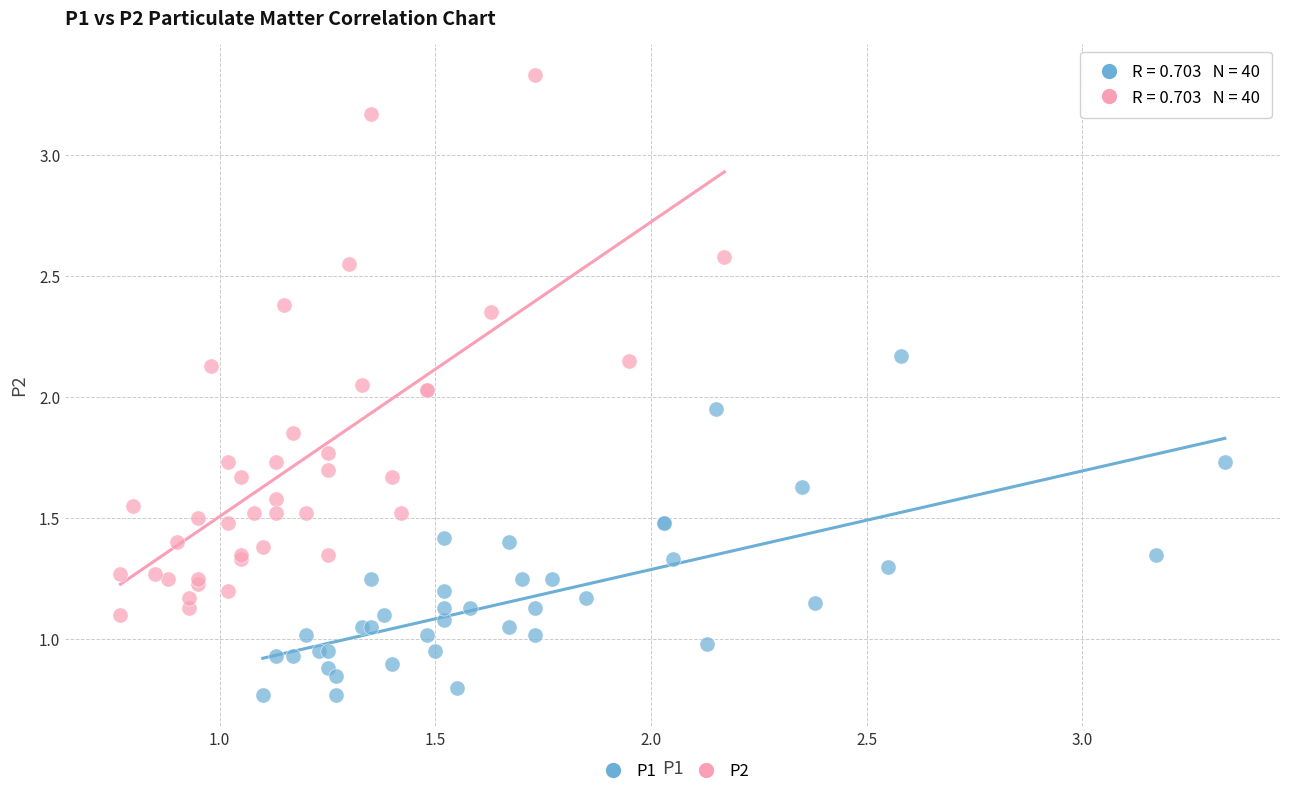

Which series reaches the minimum Y coordinate?

P1